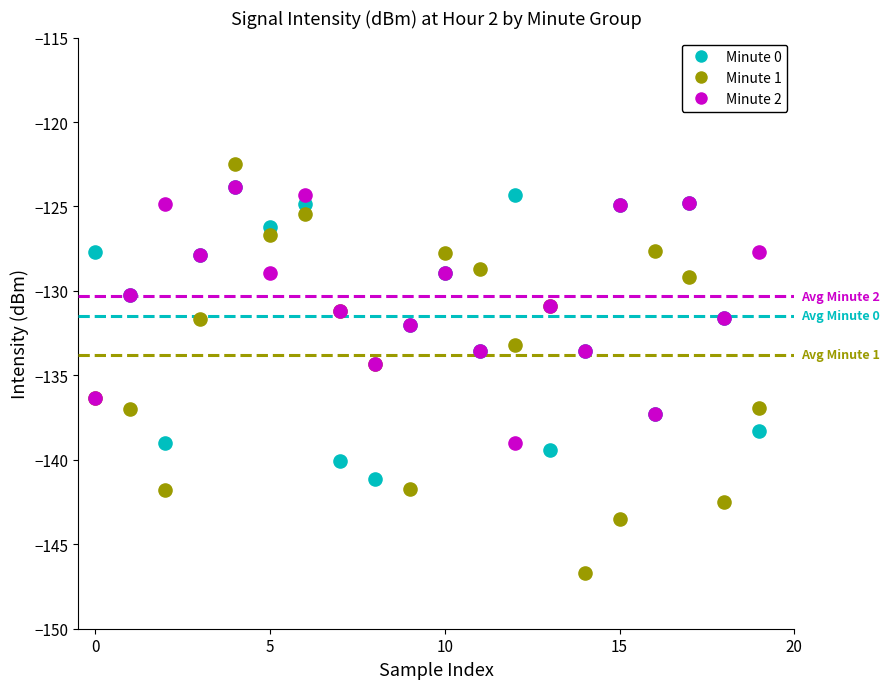

What are all the series names shown in the legend?

Minute 0, Minute 1, Minute 2